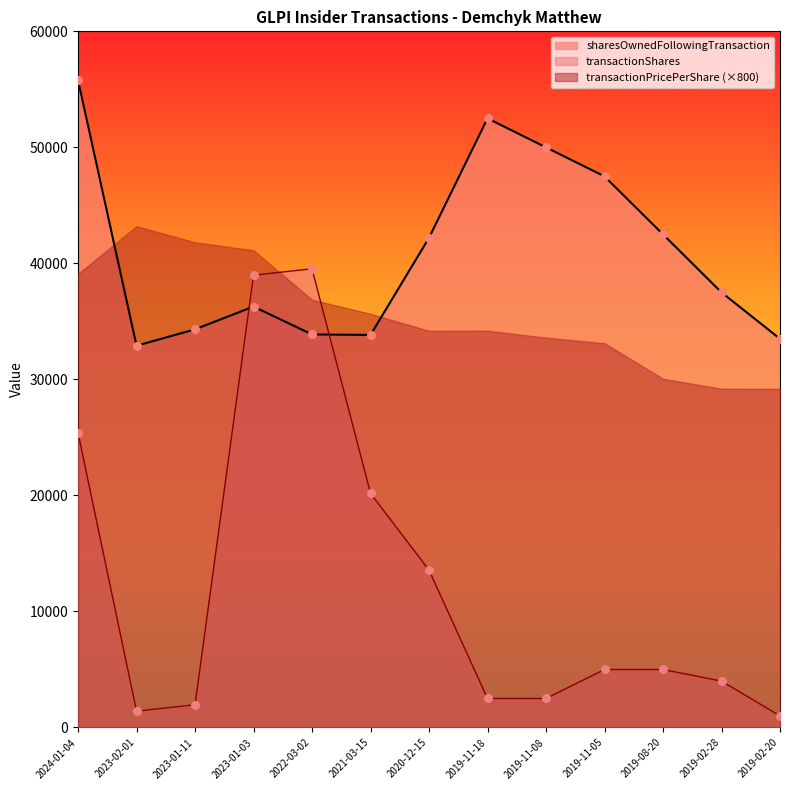

At how many categories does at least one series exceed 22909?

13